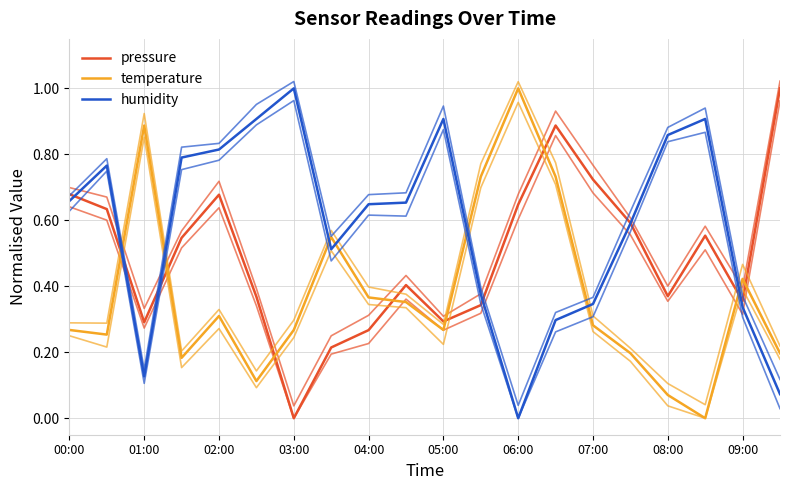

List the series in order of their overall mean, lowest first.

temperature, pressure, humidity